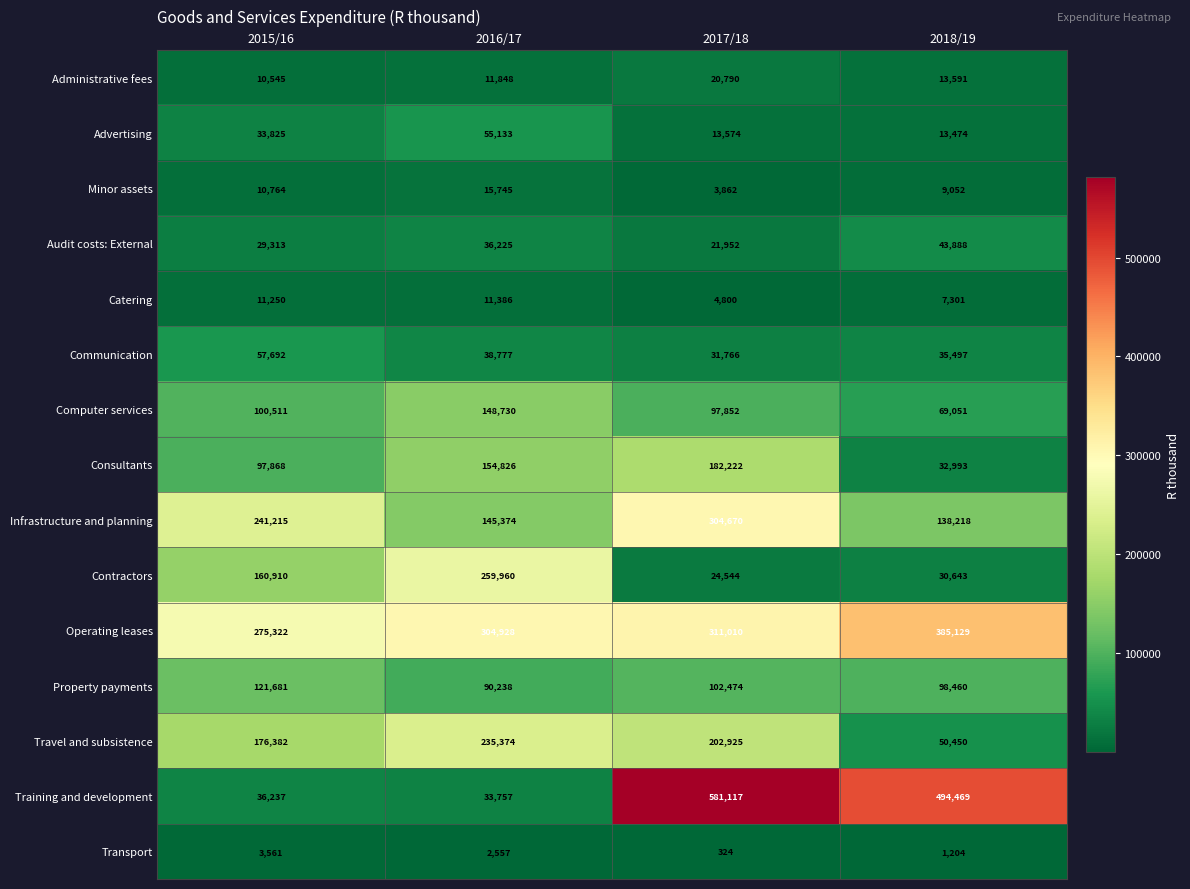

Is it true that Minor assets equals 2495 at 2017/18?

False